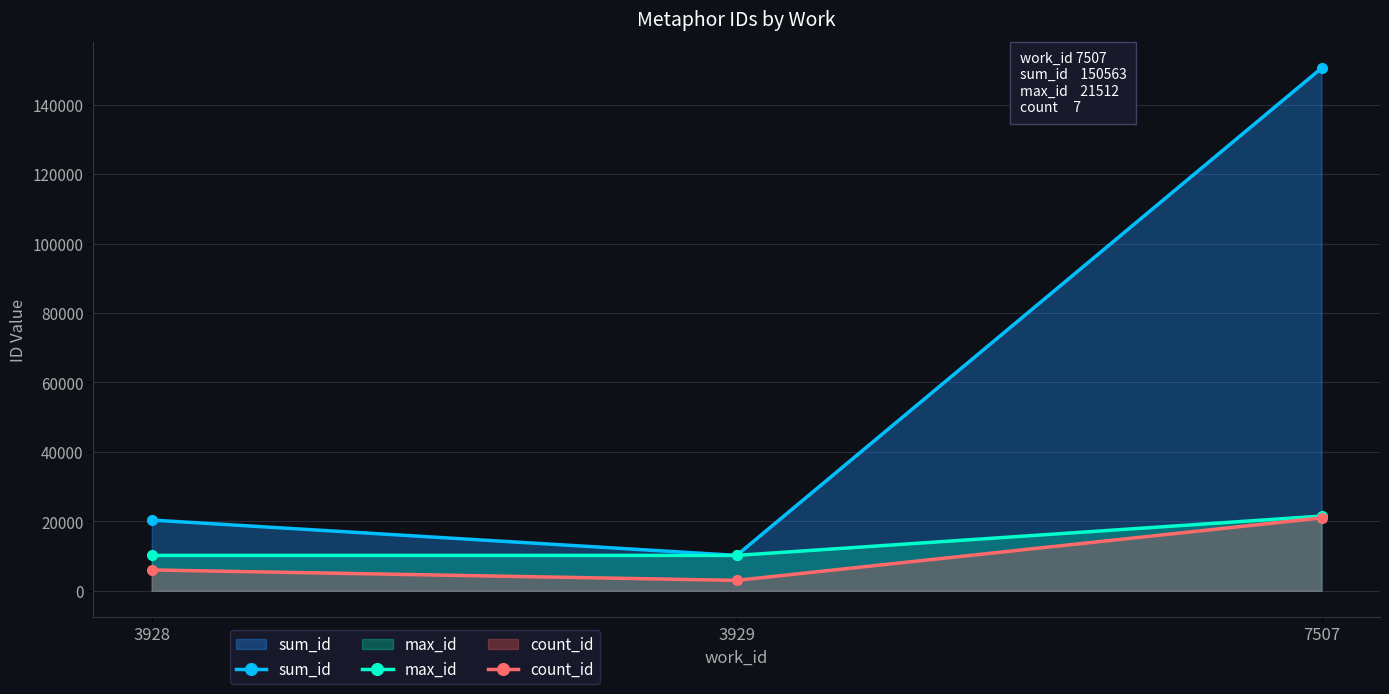

Does the chart display data point markers on the line(s)?

Yes